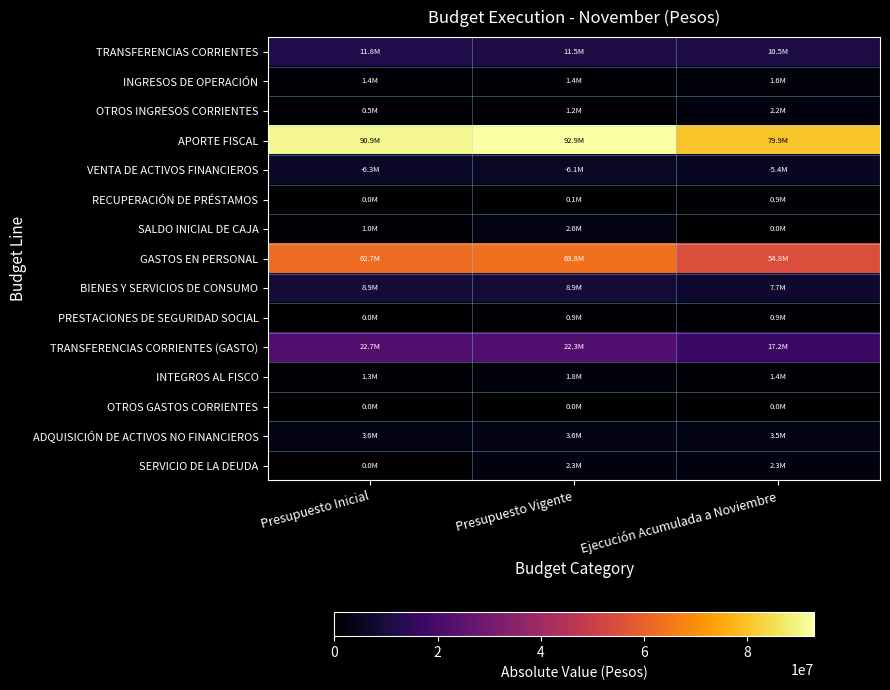

Which category has the highest value across all series?

Presupuesto Vigente